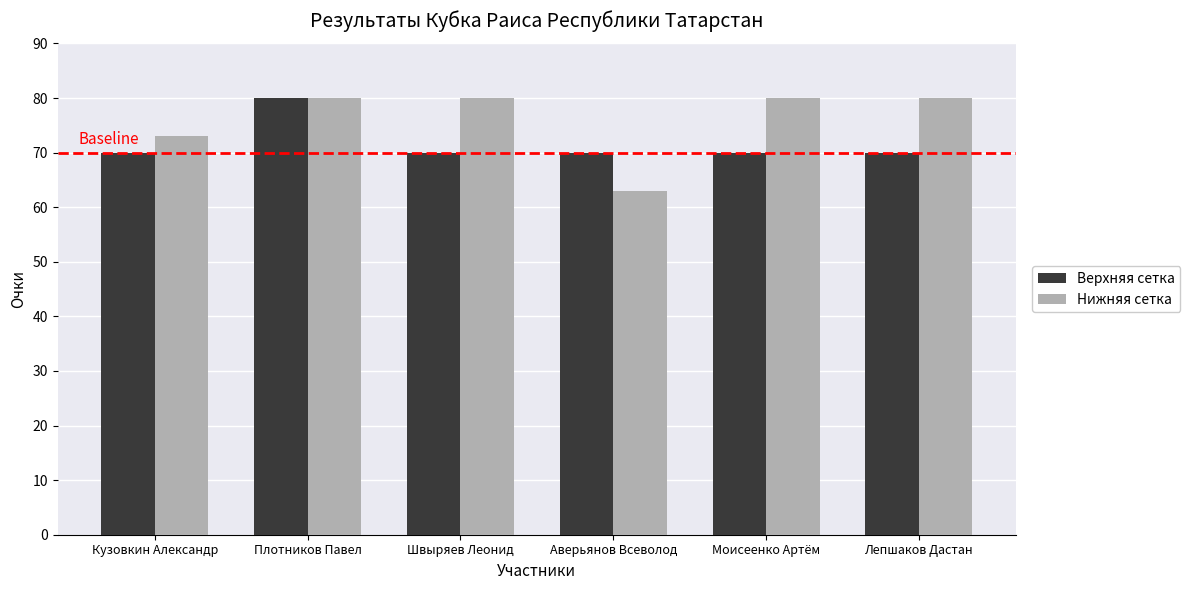

At which category is the sum across all series the highest?

Плотников Павел